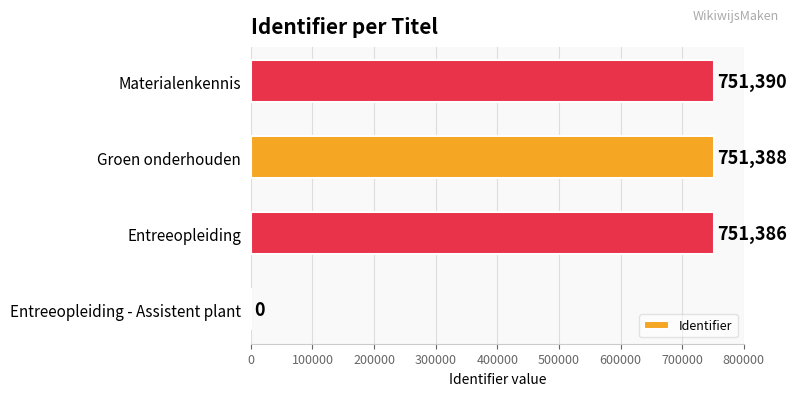

Reading bottom to top, what are all the values shown in this chart?

Entreeopleiding - Assistent plant=0	Entreeopleiding=751386	Groen onderhouden=751388	Materialenkennis=751390